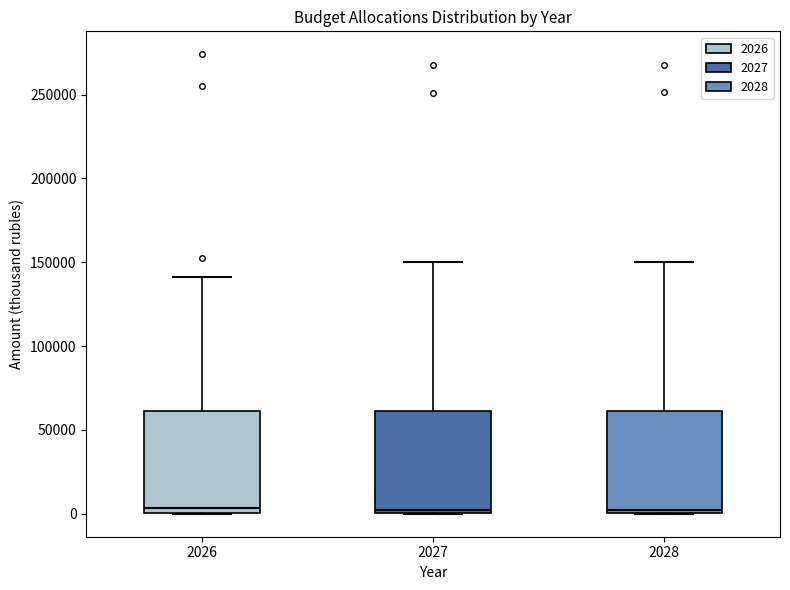

Where does the upper whisker of the box at x = 2026 end on the y-axis? The values are not printed on the chart, so give them approximately, as read against the axis.

140000